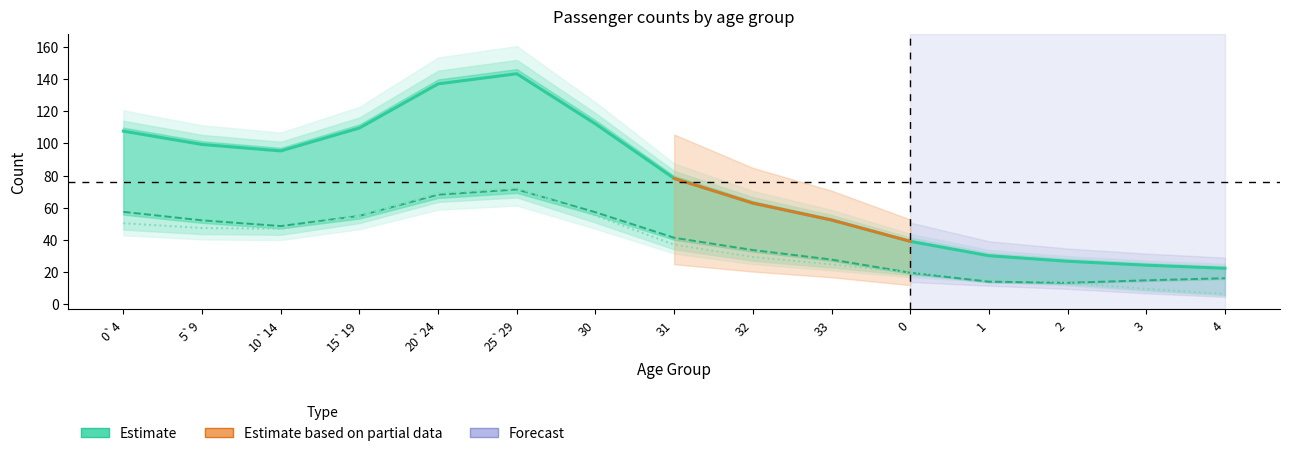

Which category has the lowest value across all series?

4